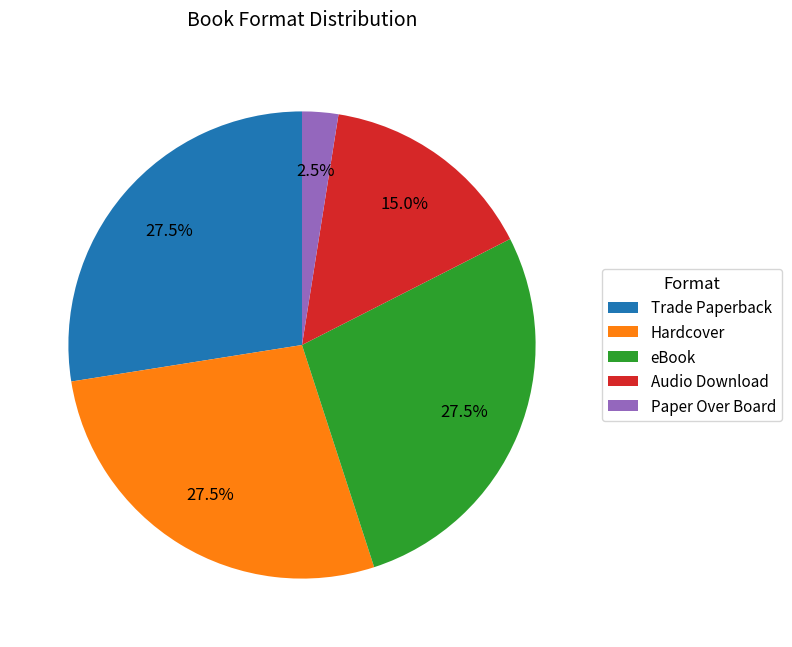

Is there a majority slice in this chart?

No